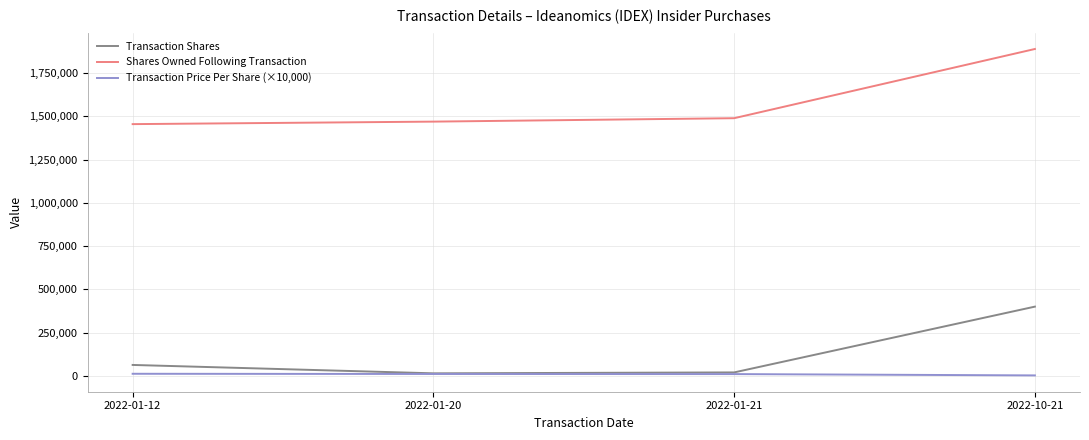

At how many categories does at least one series exceed 288295?

4